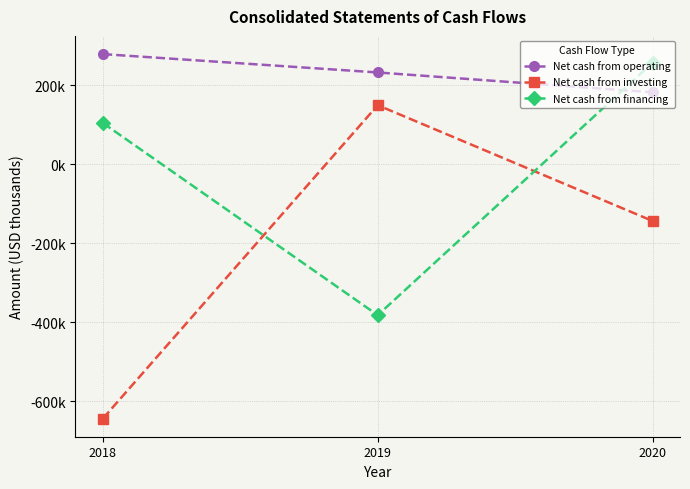

Where is Net cash from investing nearest to the value -246639?

2020